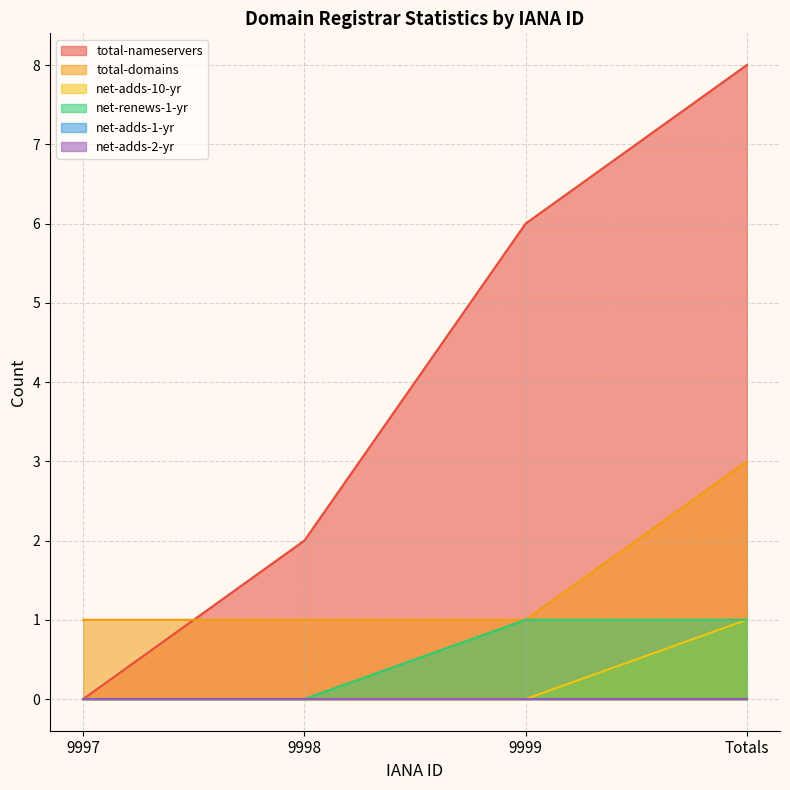

True or false: net-adds-10-yr has more than 1 interior local peaks.

False